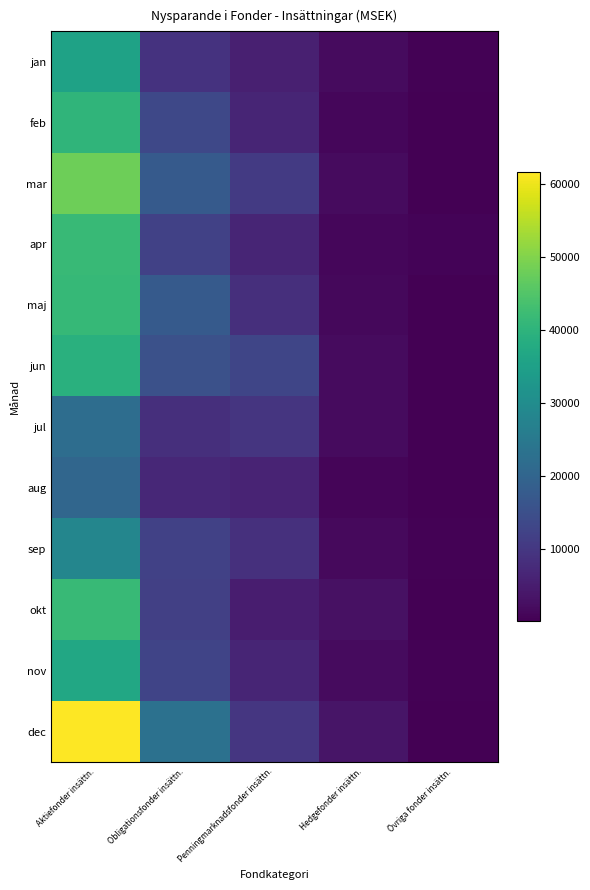

How many data points does each series have?

5